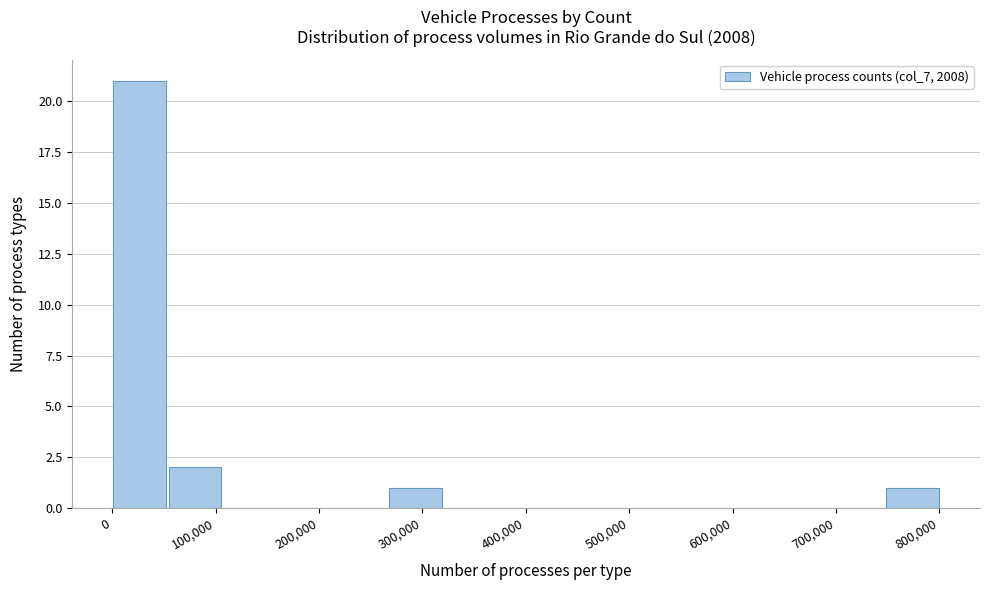

Which range on the x-axis has the tallest bar?

0 to 50000